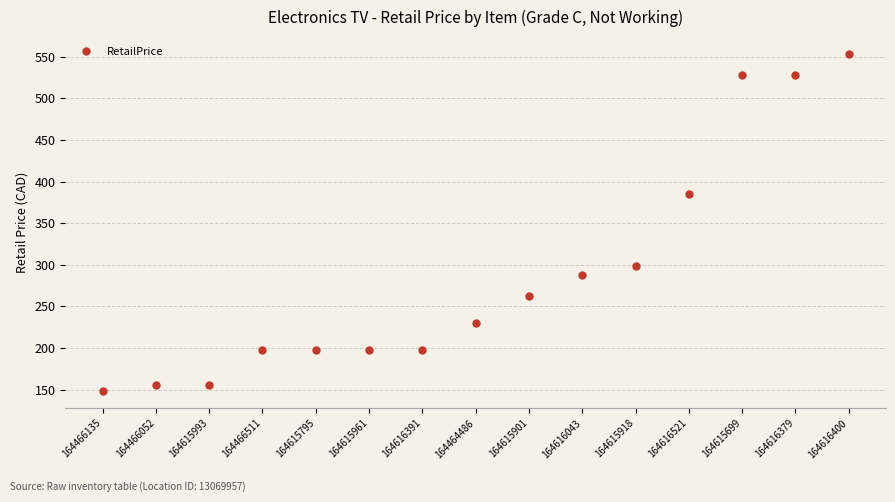

What is the label of the 15th point from the right?

164466135